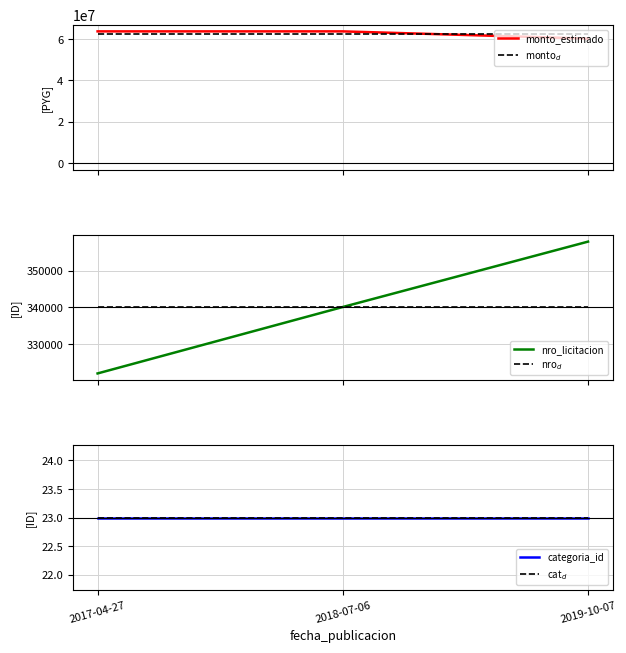

Count the number of categories in the chart.

3